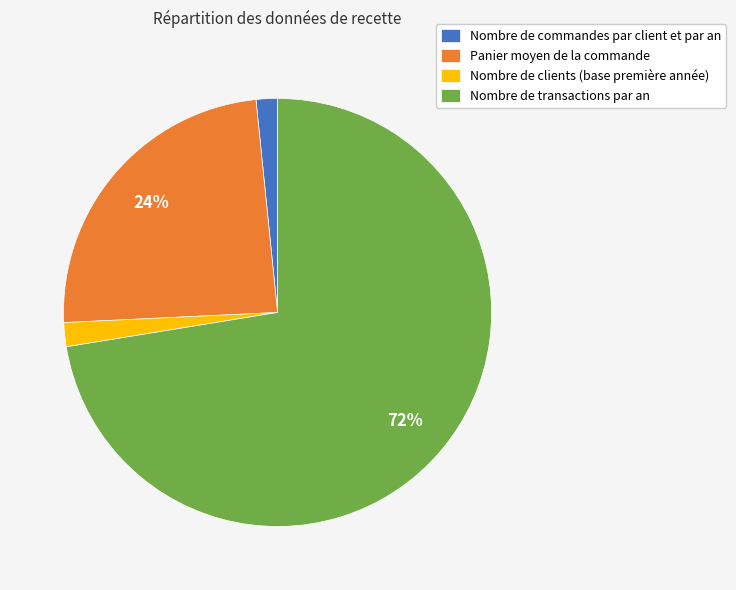

Is it true that Panier moyen de la commande is 9% of the pie?

False